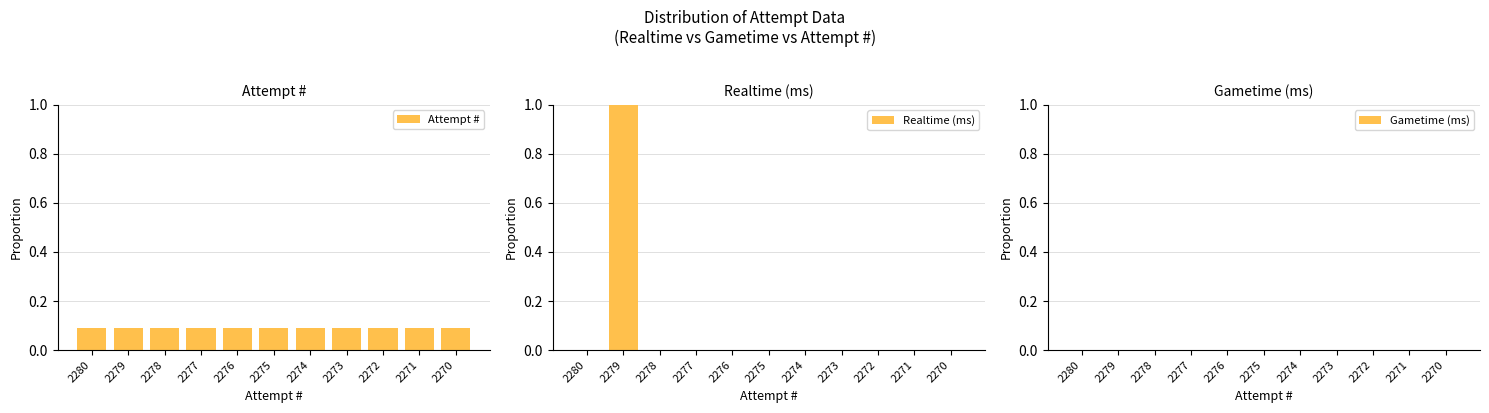

At which label does Realtime (ms) reach its minimum?

2280